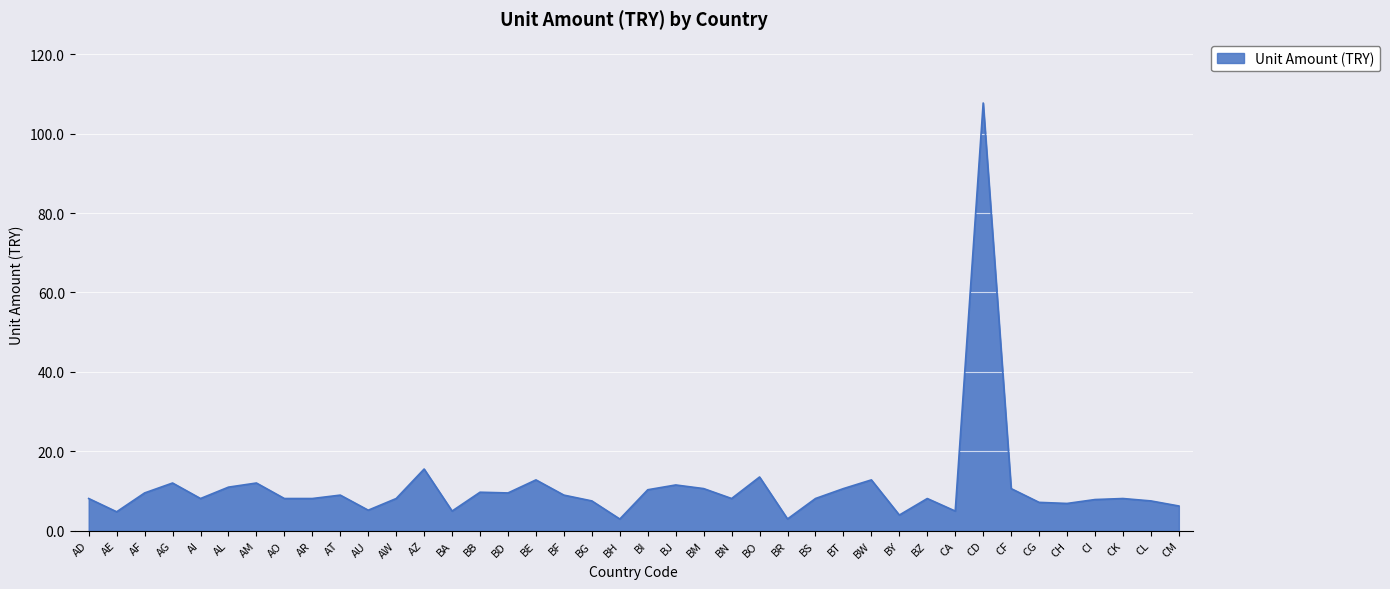

Between CD and CA, which is larger?

CD